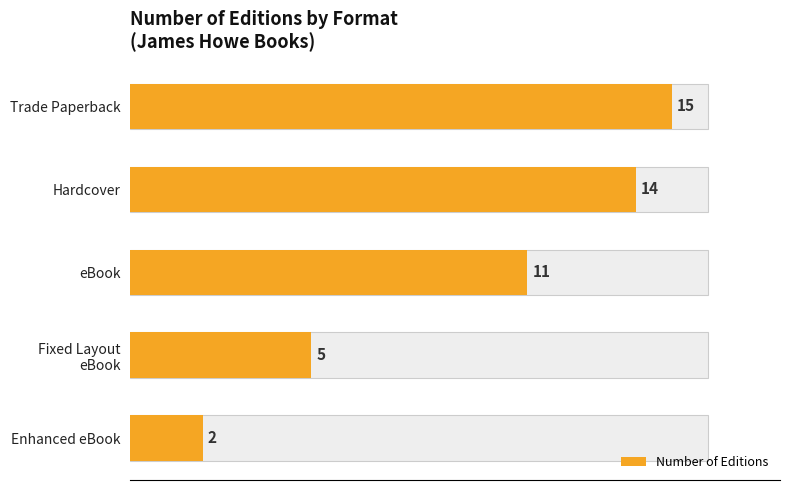

Is it true that the value at Fixed Layout eBook is 8?

False